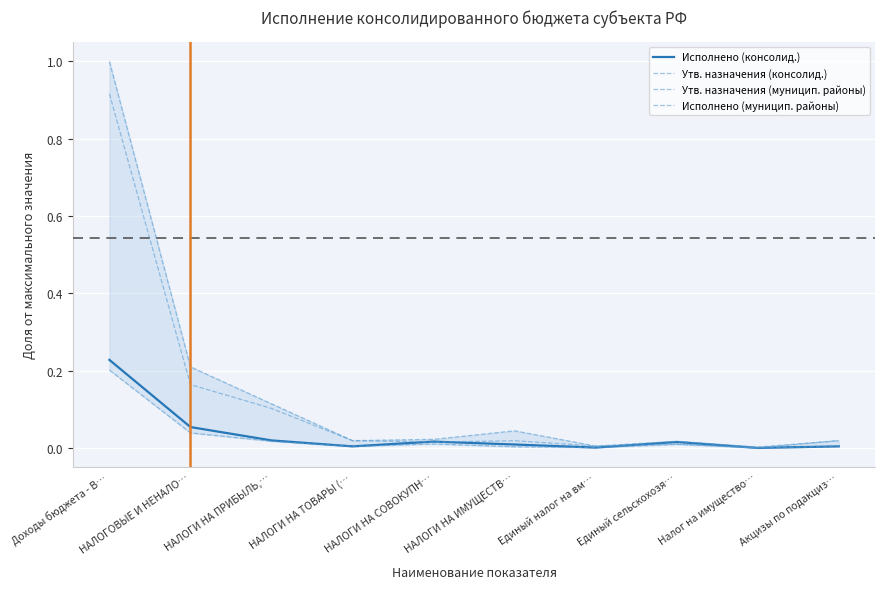

Where is Утв. назначения (муницип. районы) nearest to the value 0?

Налог на имущество…